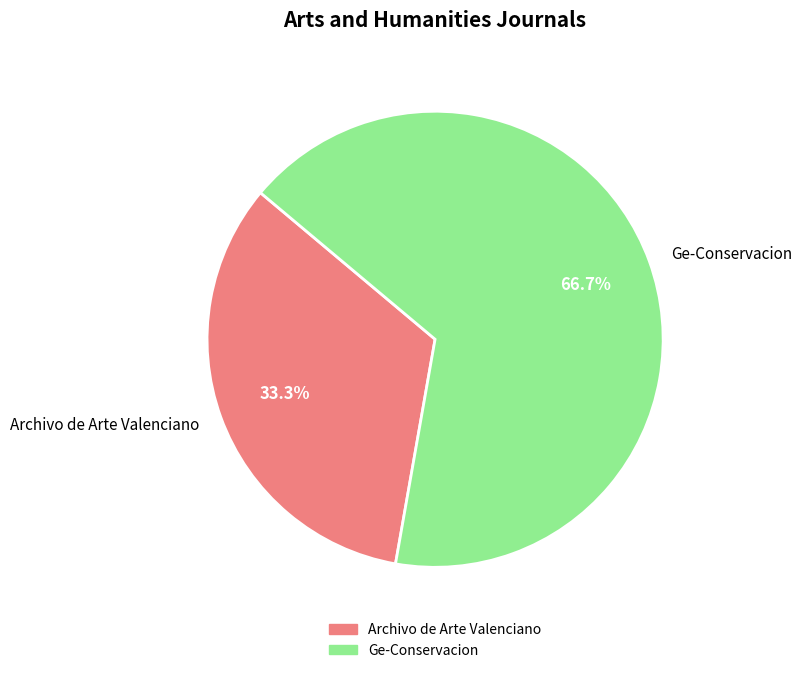

To the nearest percent, what is the combined percentage of Ge-Conservacion and Archivo de Arte Valenciano?

100%